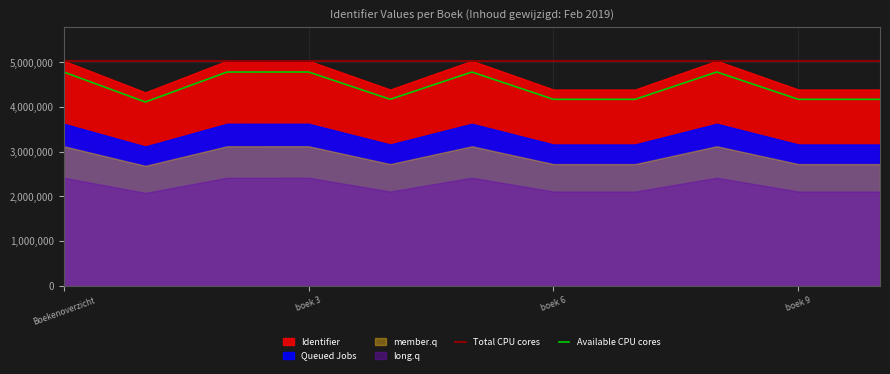

What is the label of the 5th point from the right?

boek 6